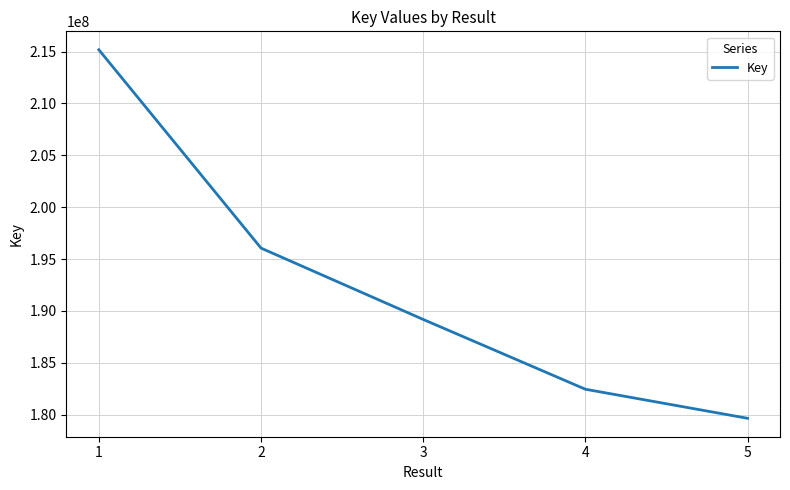

How many lines are shown in the chart?

1